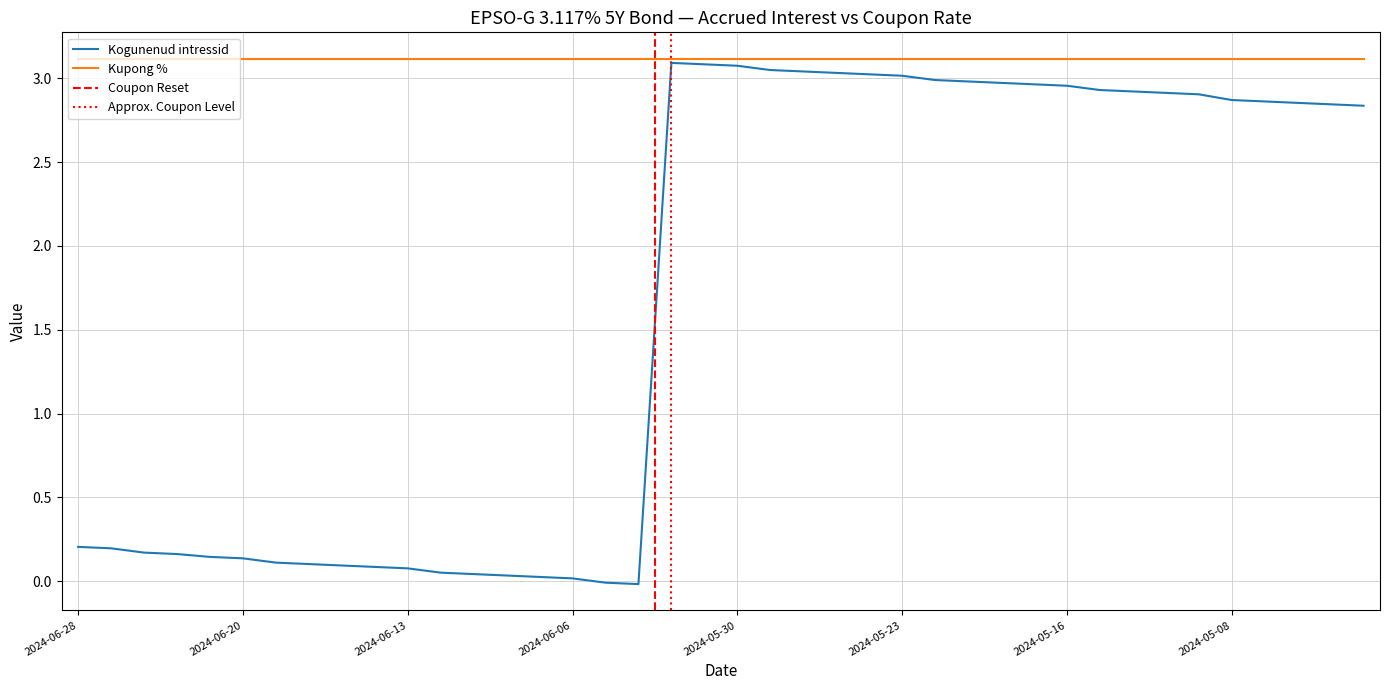

Reading left to right, extract all data points from this chart.

2024-06-28=0.2	2024-06-27=0.2	2024-06-26=0.2	2024-06-25=0.2	2024-06-21=0.1	2024-06-20=0.1	2024-06-19=0.1	2024-06-18=0.1	2024-06-17=0.1	2024-06-14=0.1	2024-06-13=0.1	2024-06-12=0.1	2024-06-11=0.0	2024-06-10=0.0	2024-06-07=0.0	2024-06-06=0.0	2024-06-05=-0.0	2024-06-04=-0.0	2024-06-03=3.1	2024-05-31=3.1	2024-05-30=3.1	2024-05-29=3.0	2024-05-28=3.0	2024-05-27=3.0	2024-05-24=3.0	2024-05-23=3.0	2024-05-22=3.0	2024-05-21=3.0	2024-05-20=3.0	2024-05-17=3.0	2024-05-16=3.0	2024-05-15=2.9	2024-05-14=2.9	2024-05-13=2.9	2024-05-10=2.9	2024-05-08=2.9	2024-05-07=2.9	2024-05-06=2.9	2024-05-03=2.8	2024-05-02=2.8